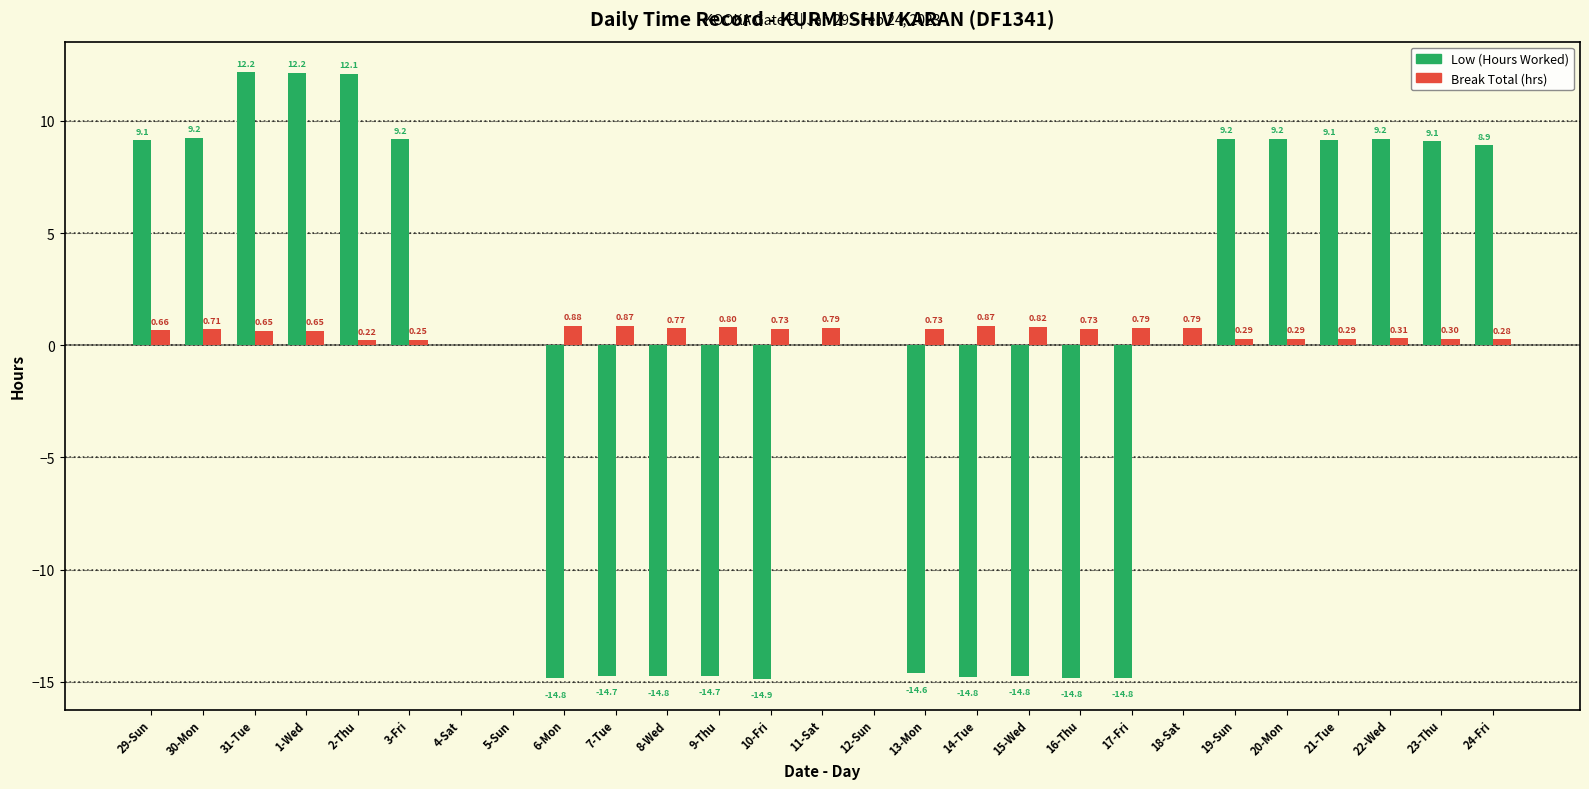

What is the total value across all series at 8-Wed?

-14.0